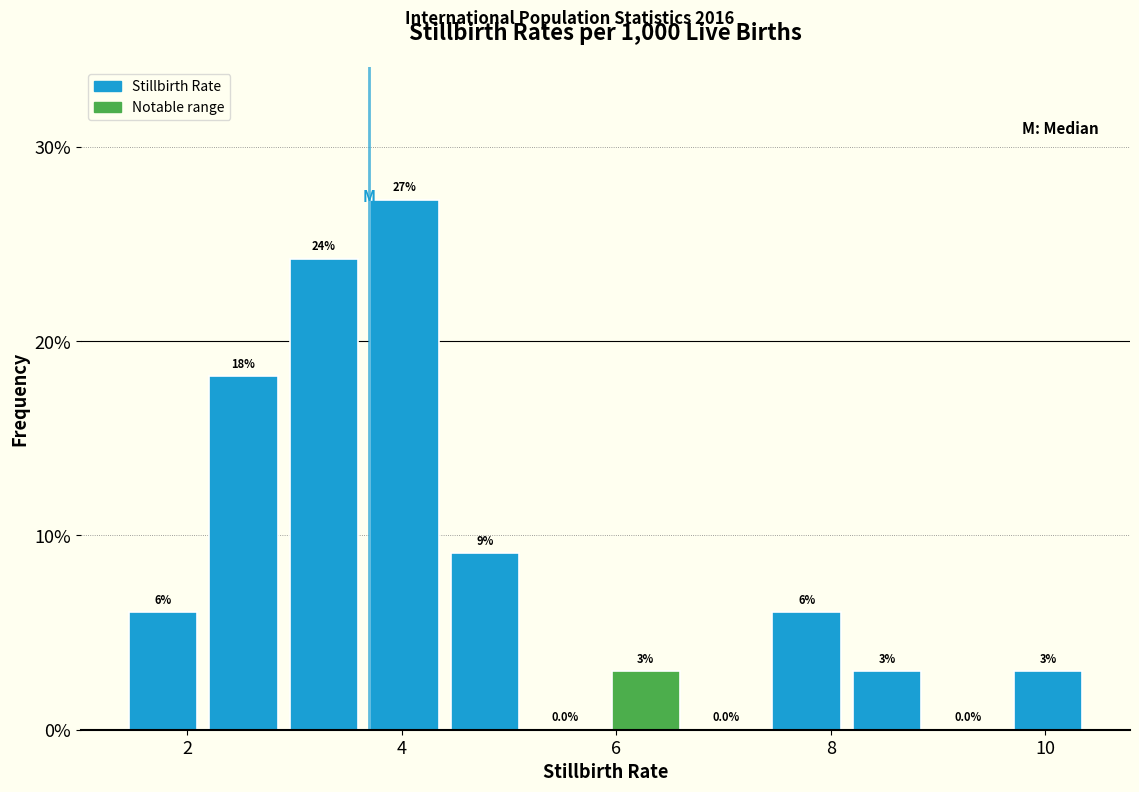

Read against the x-axis, roughly where is the centre of the tallest bar?

4.0